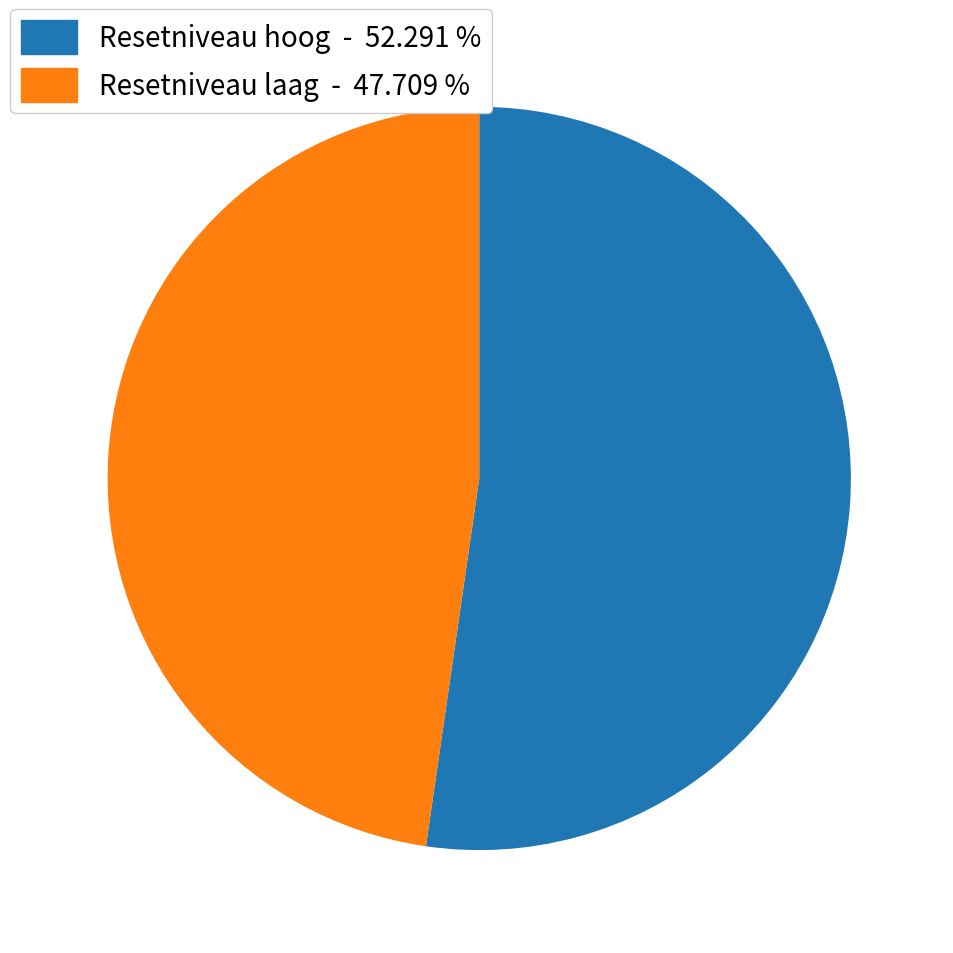

Is the sum of Resetniveau laag - 47.709 % and Resetniveau hoog - 52.291 % greater than half?

Yes